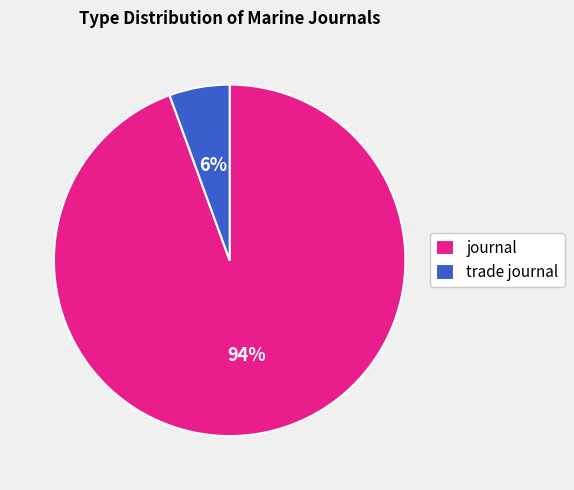

How many segments does this pie chart have?

2